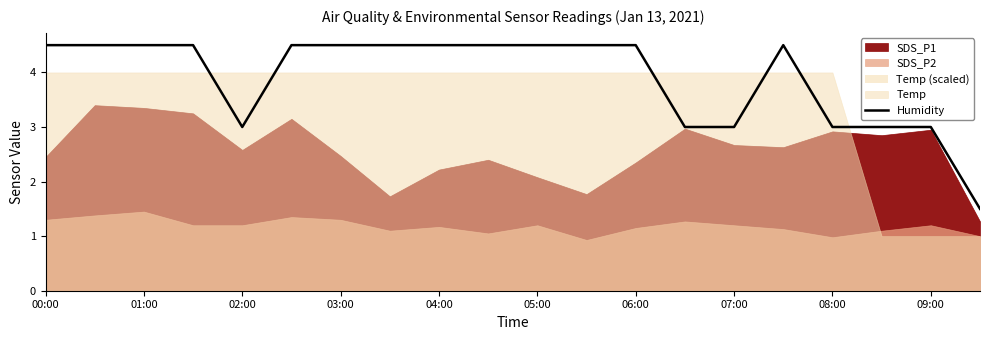

What is the difference between the maximum and second lowest values?

1.5